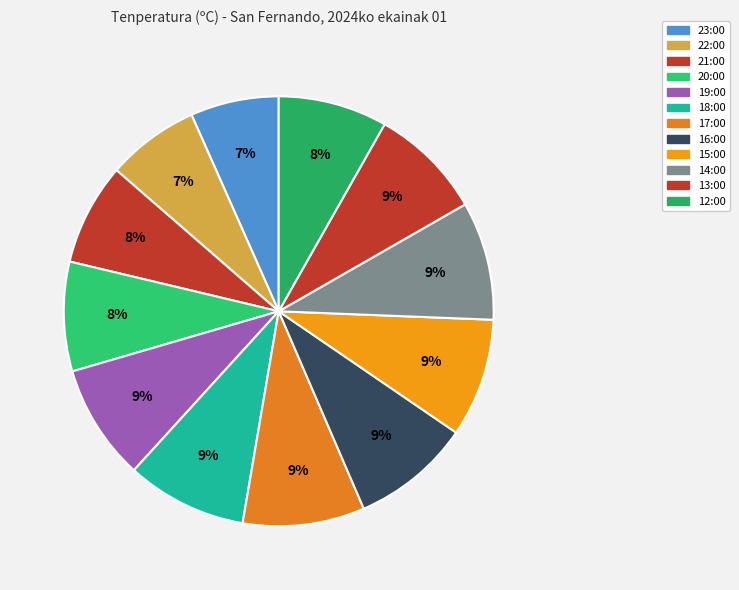

How many segments does this pie chart have?

12